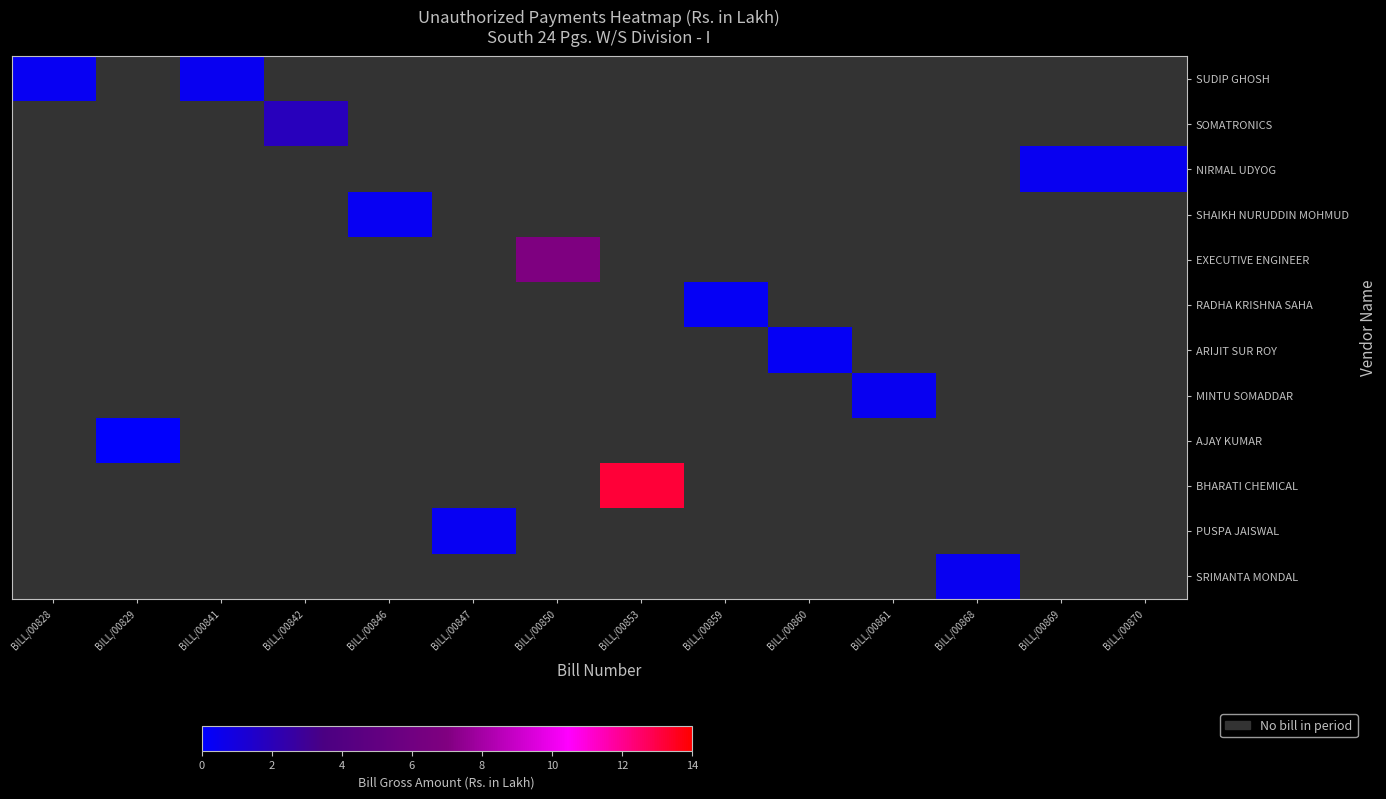

Count the number of categories in the chart.

14